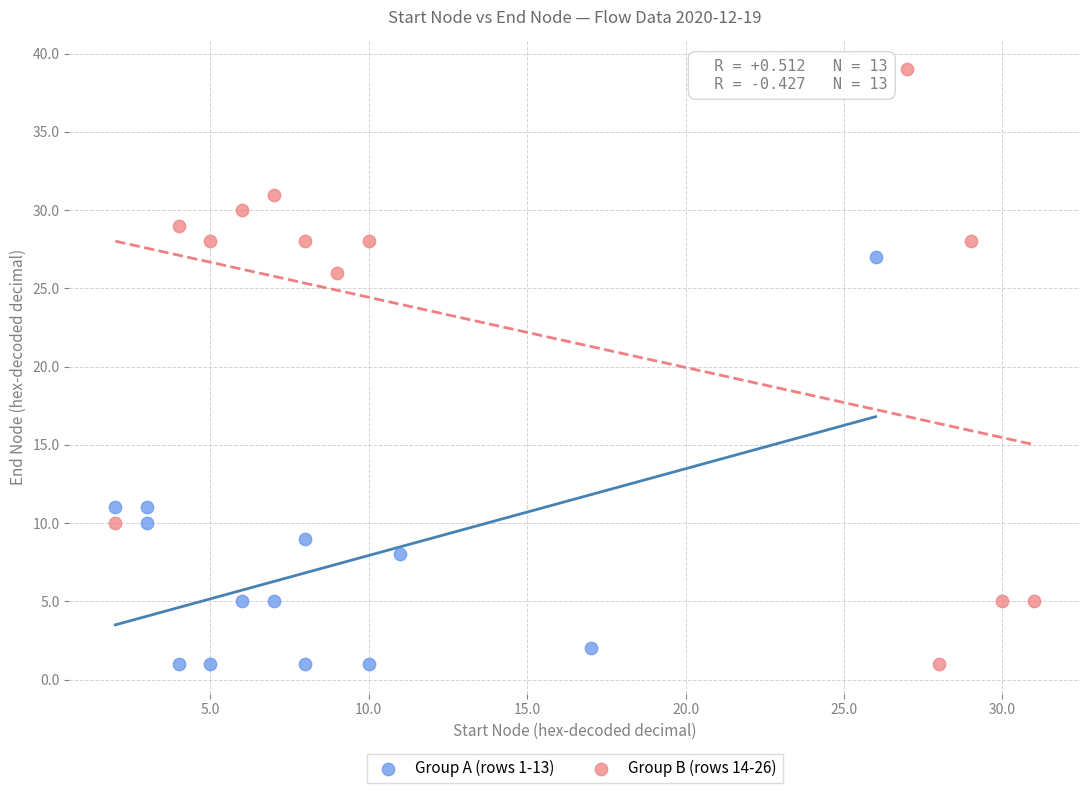

Which series reaches the maximum Y coordinate?

Group B (rows 14-26)